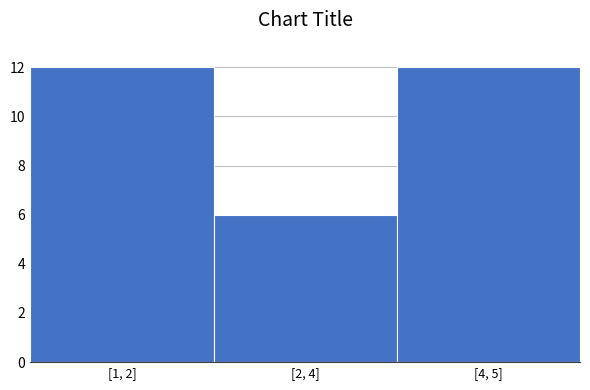

Reading right to left, transcribe all the data shown in this chart.

[4, 5]=12	[2, 4]=6	[1, 2]=12